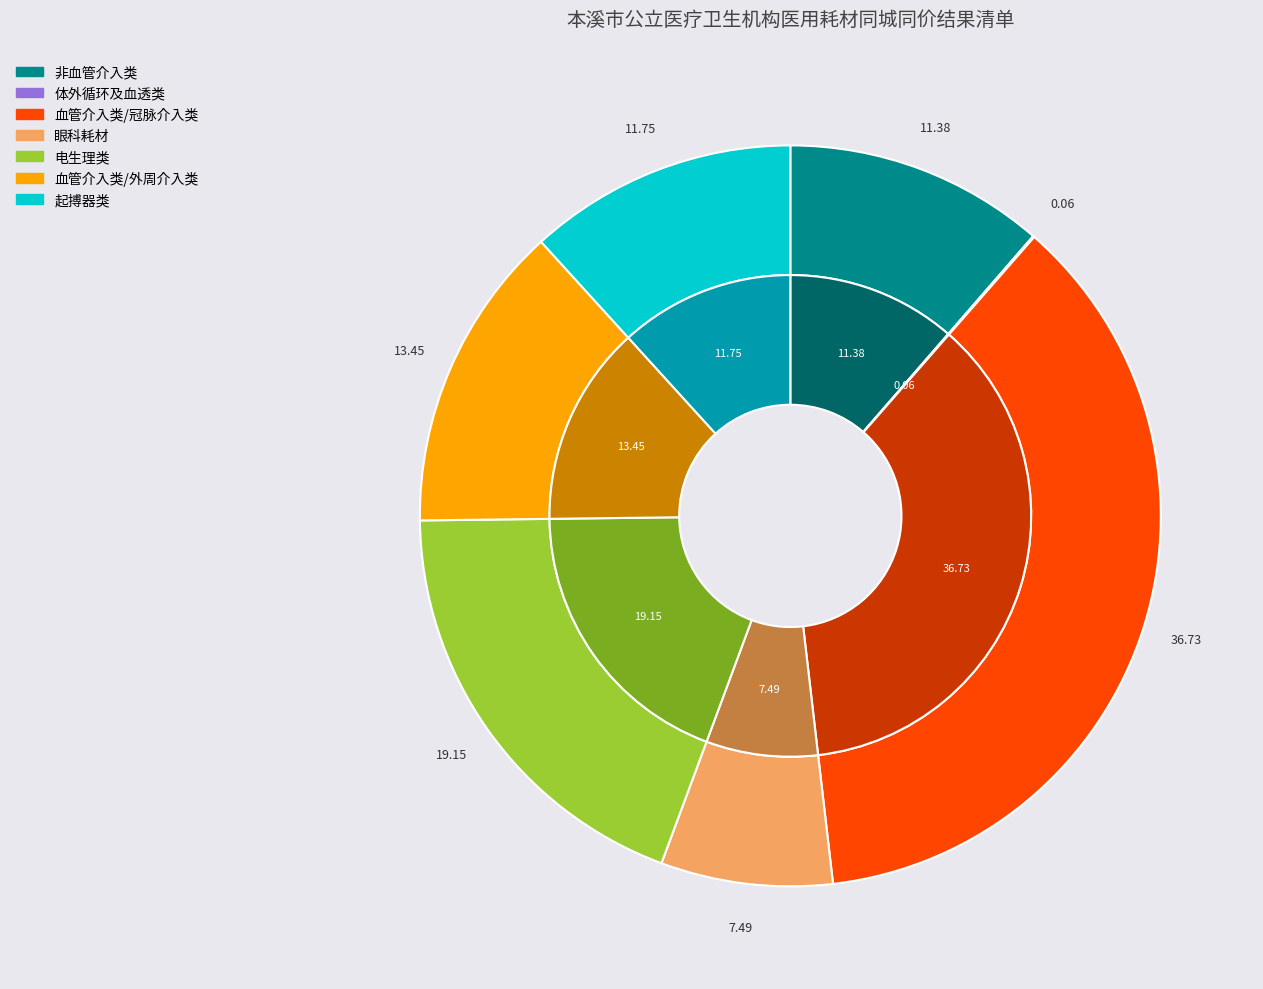

Count the number of slices in the pie.

7